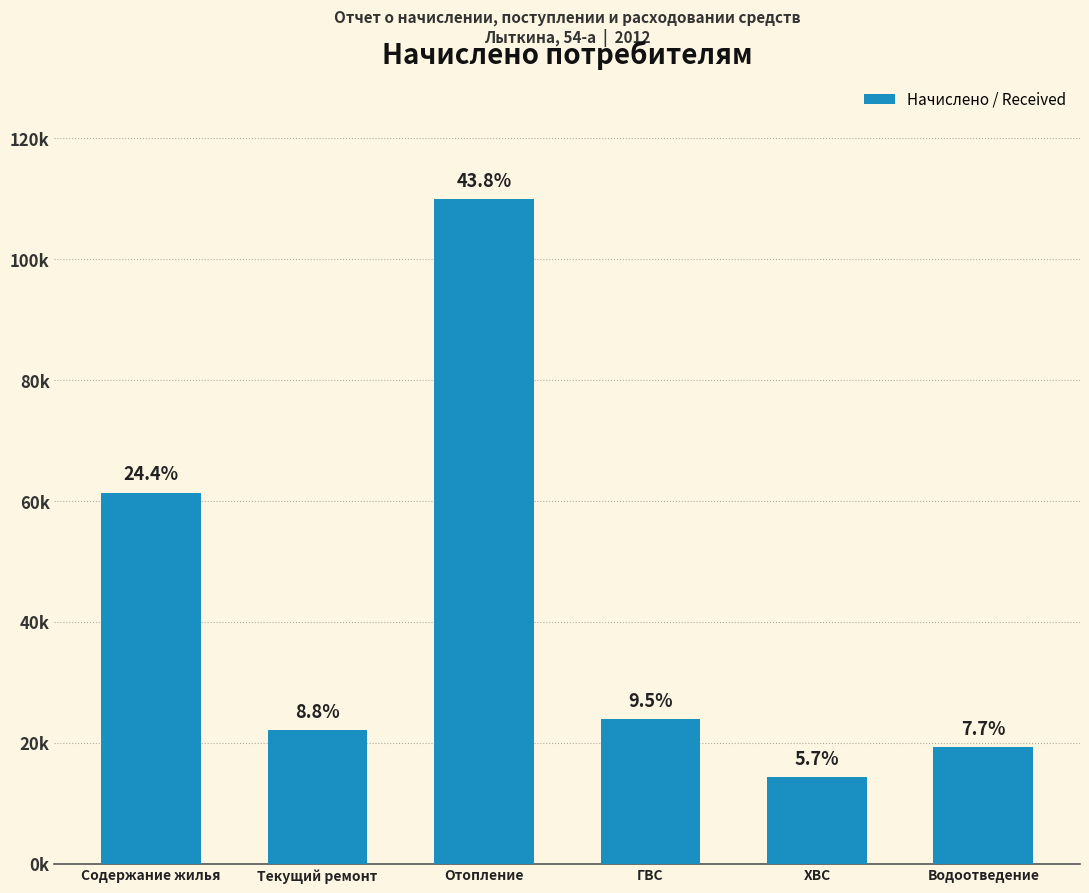

What is the average value?

41809.1